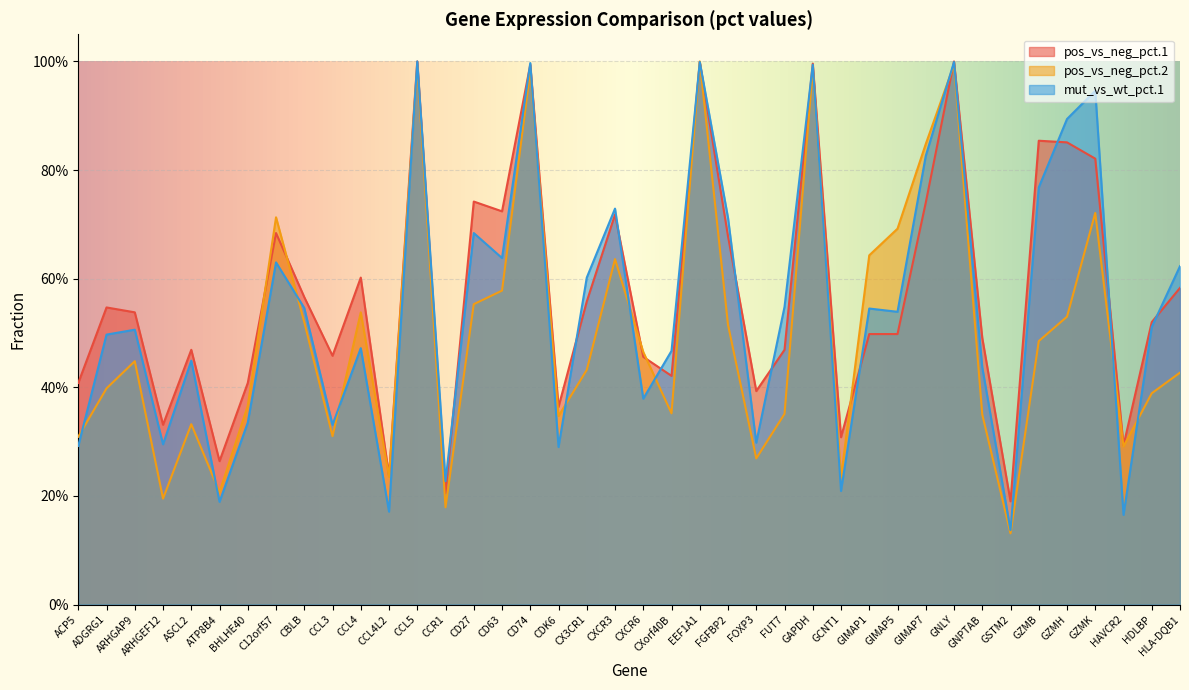

What is the average value of the pos_vs_neg_pct.2 series?

0.5